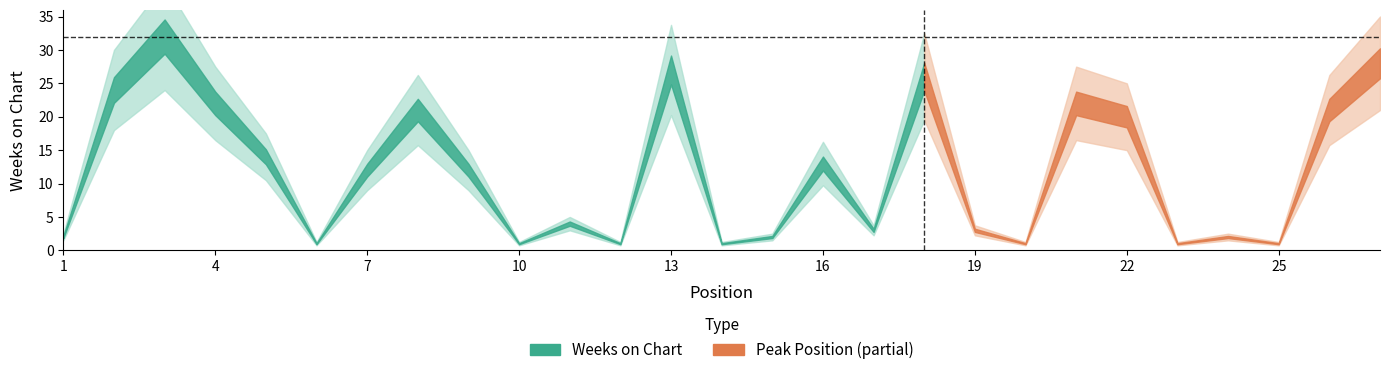

Is the value of Weeks on Chart at 8 greater than the value of Peak Position at 25?

Yes